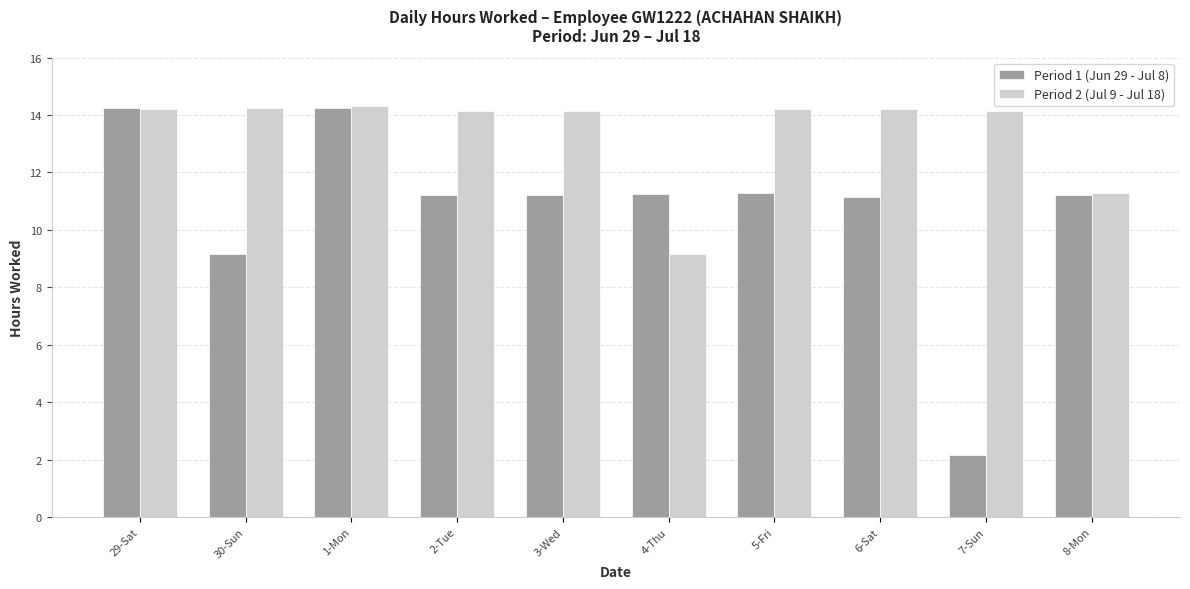

At 7-Sun, list the series in order from smallest to largest.

Period 1 (Jun 29 - Jul 8), Period 2 (Jul 9 - Jul 18)